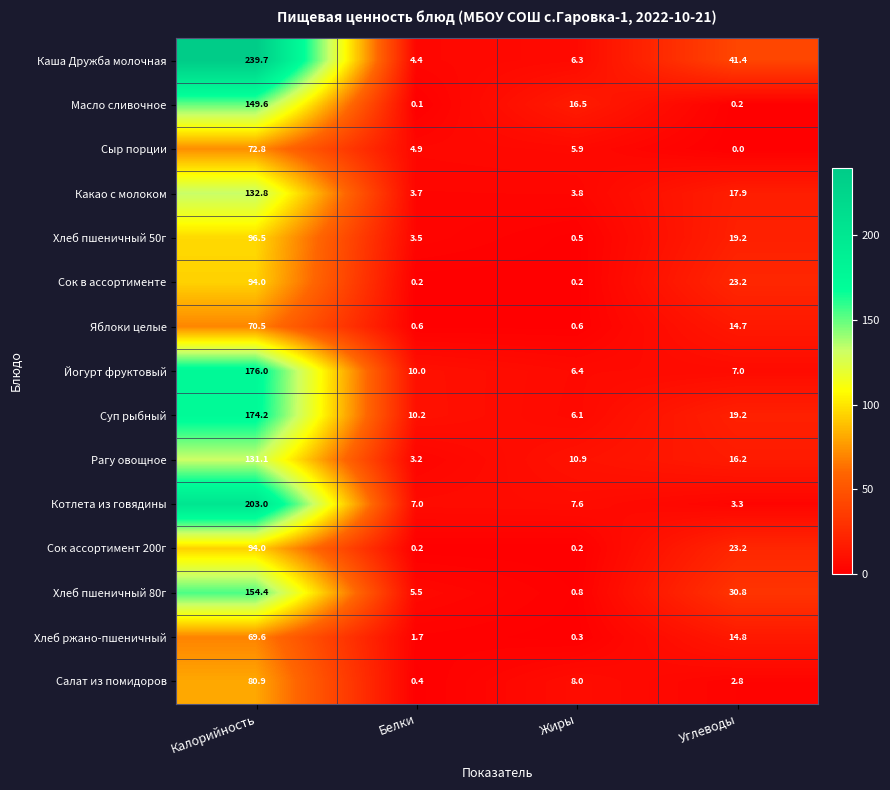

The Масло сливочное series shows 16.5 at Жиры. True or false?

True